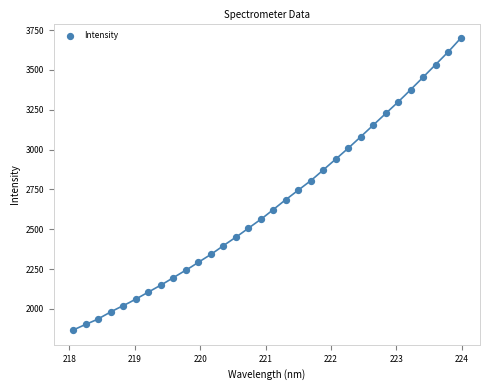

What is the range of X values (max minus min)?

5.9